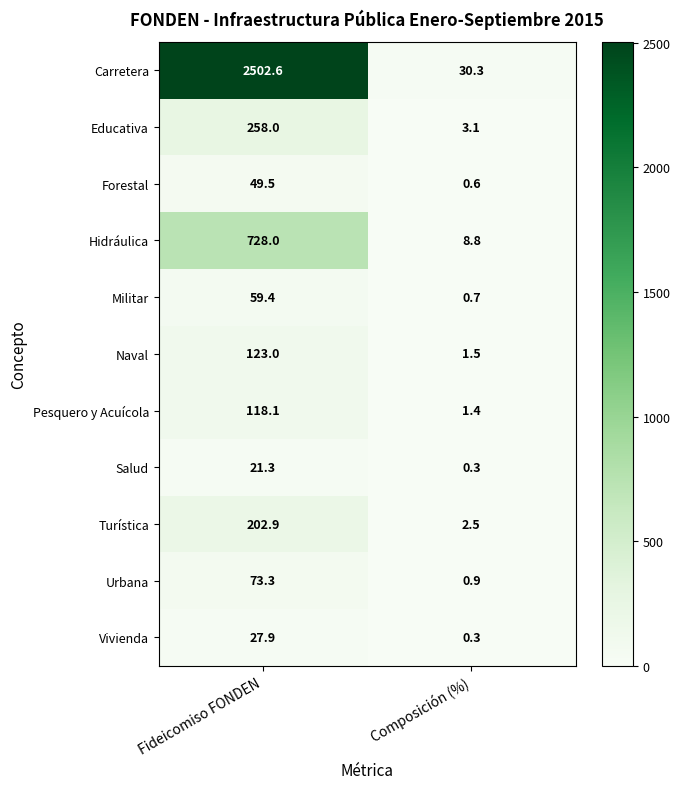

Reading left to right, list all the values displayed in this chart.

Carretera: 2502.6	30.3
Educativa: 258.0	3.1
Forestal: 49.5	0.6
Hidráulica: 728.0	8.8
Militar: 59.4	0.7
Naval: 123.0	1.5
Pesquero y Acuícola: 118.1	1.4
Salud: 21.3	0.3
Turística: 202.9	2.5
Urbana: 73.3	0.9
Vivienda: 27.9	0.3